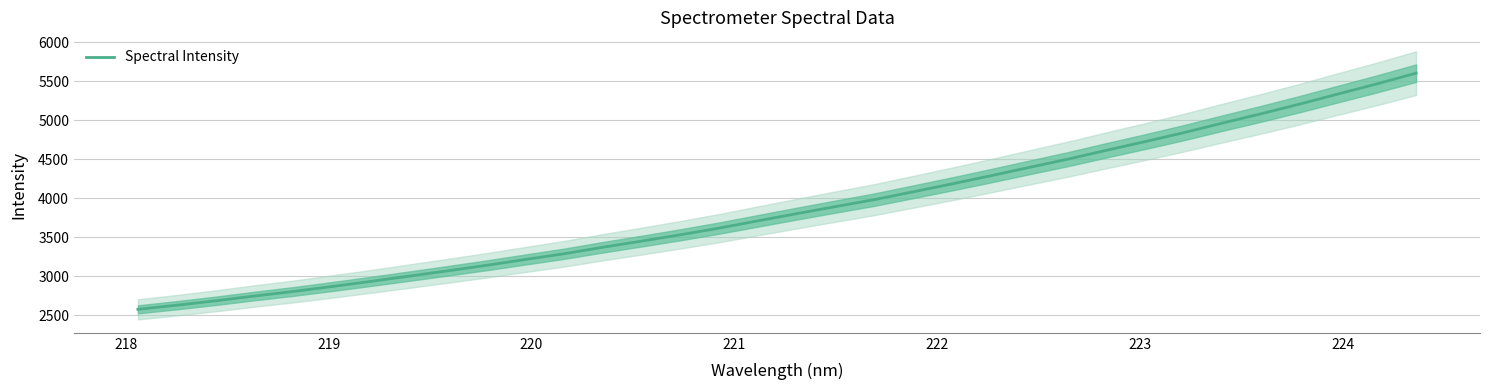

What is the maximum value for Spectral Intensity?

5605.1